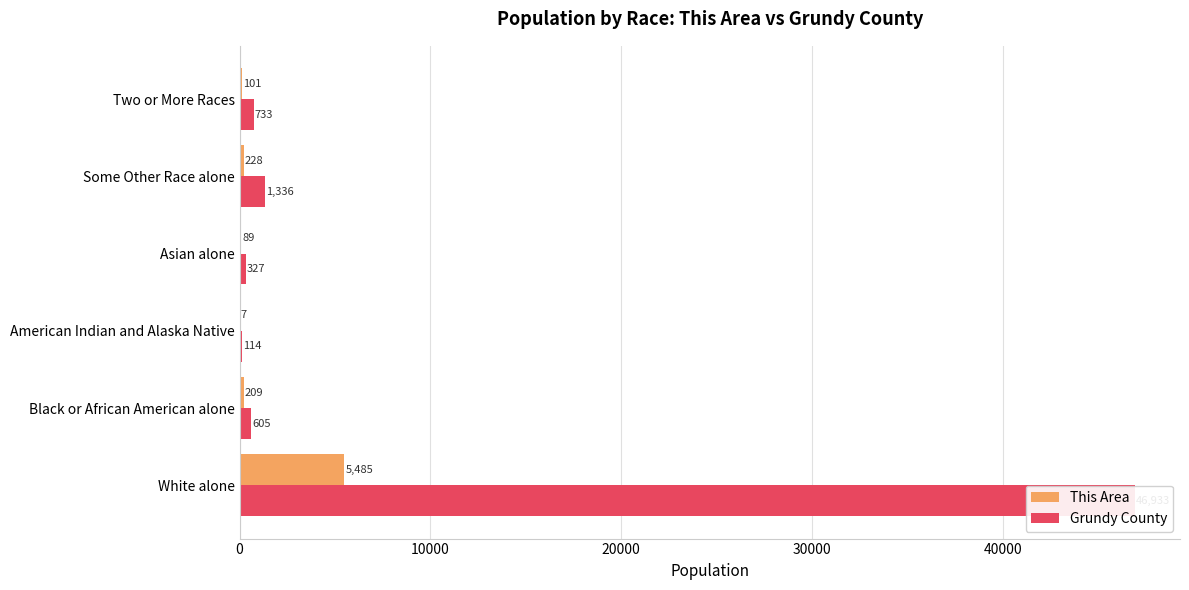

Does the chart contain any negative values?

No